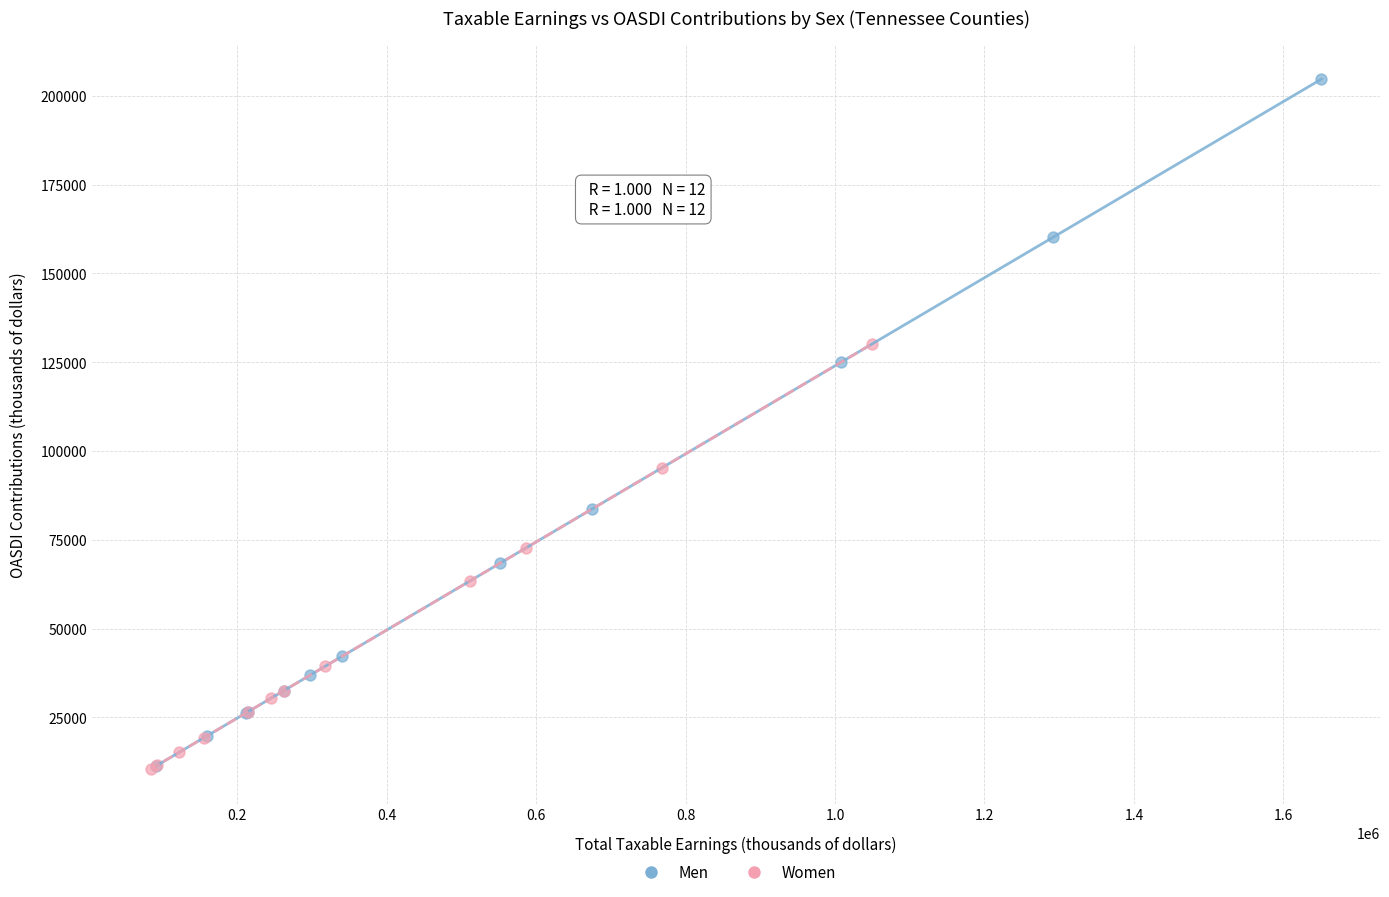

Which series has the largest Y range (max minus min)?

Men